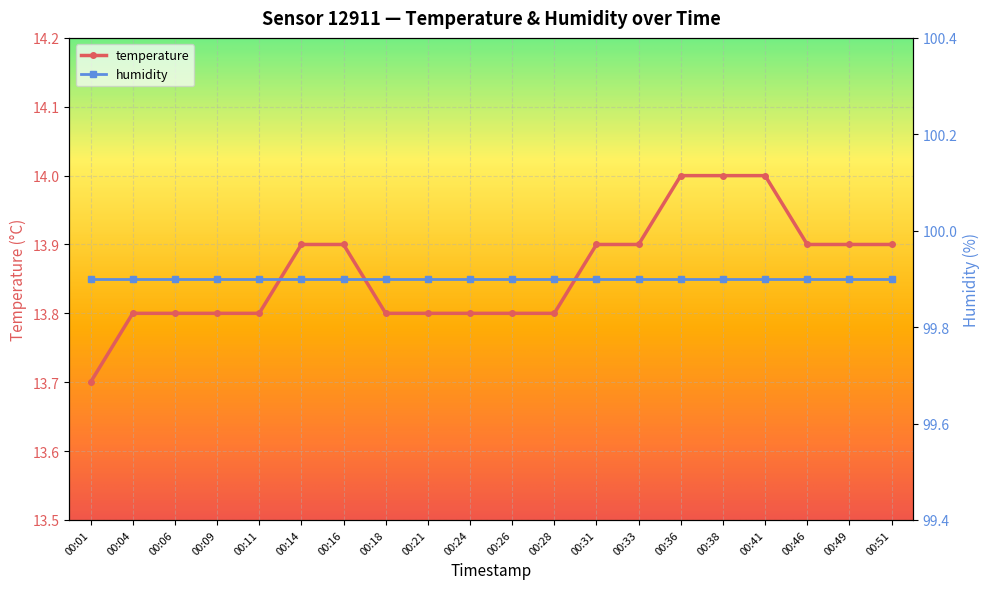

What value does the data have at 00:21?

13.8